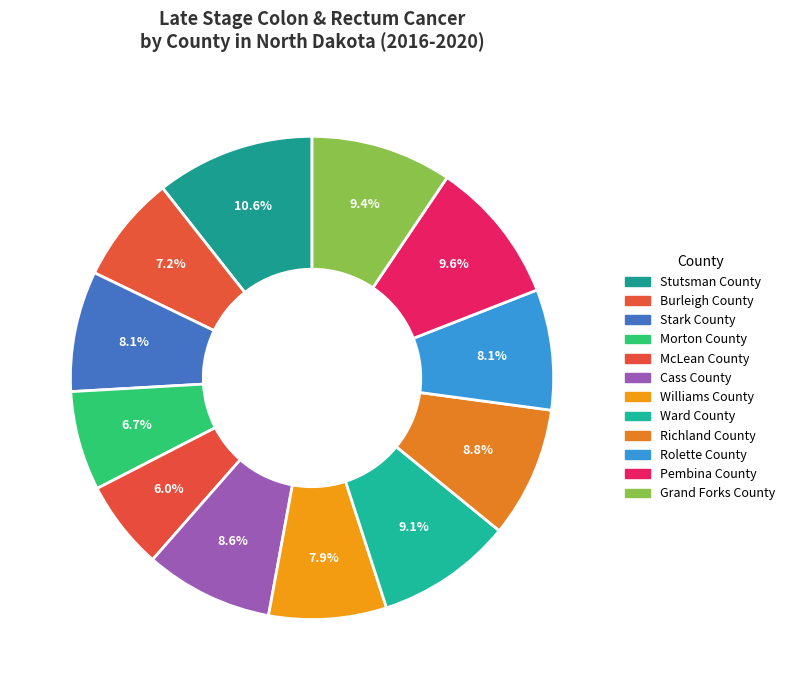

How many slices are in this pie chart?

12